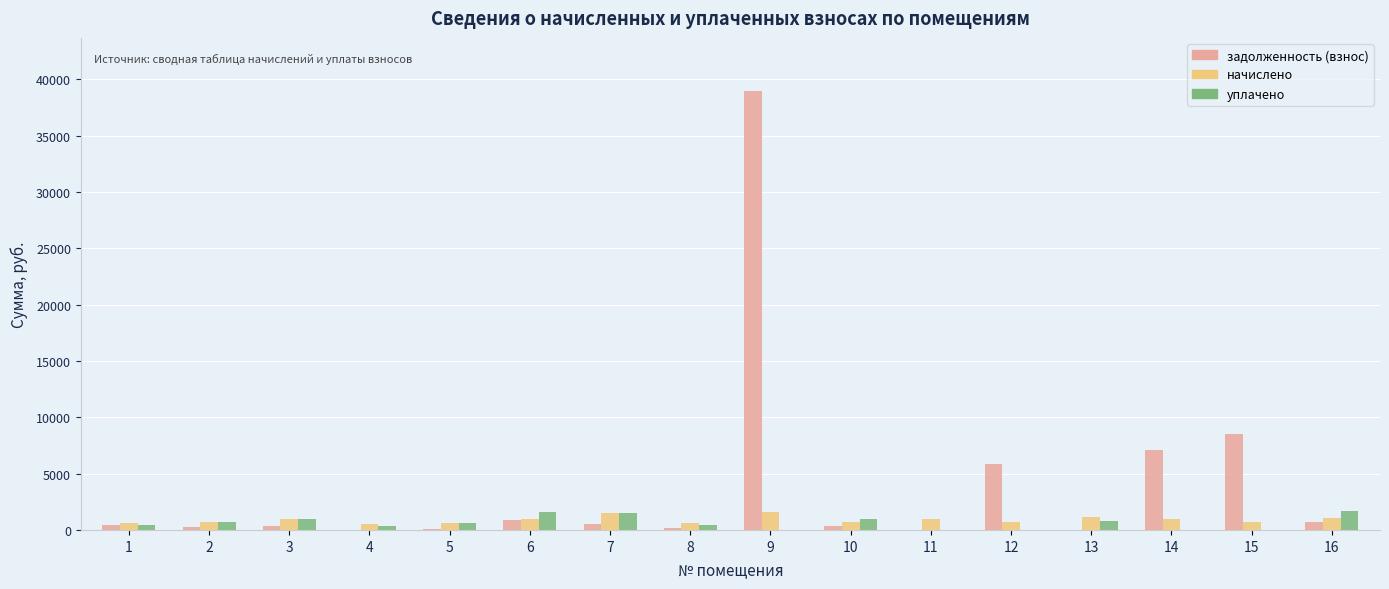

What is the maximum value for начислено?

1614.6